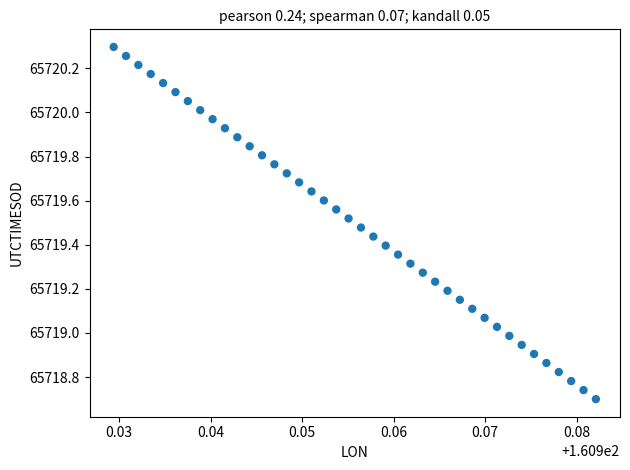

What is the range of Y values (max minus min)?

1.6